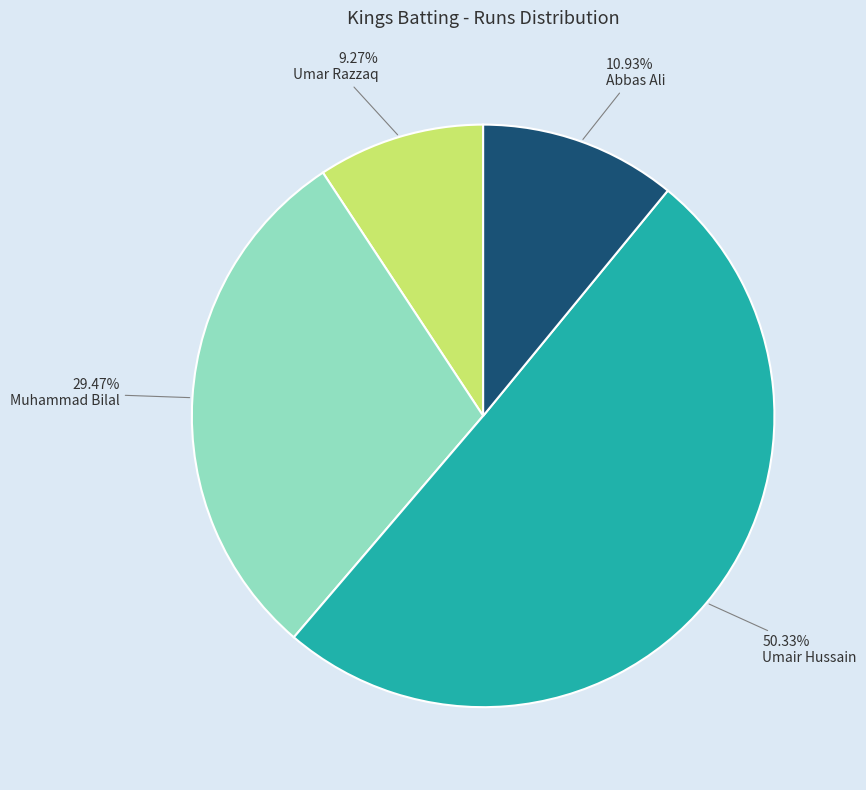

Is there any slice that represents more than half of the pie?

Yes